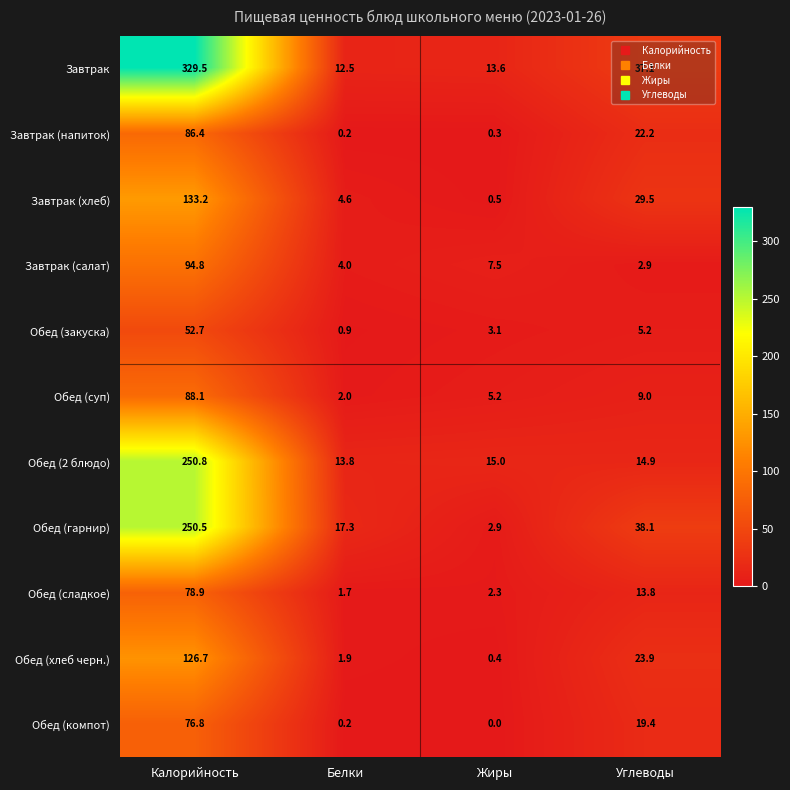

At which label does Обед (гарнир) first exceed 38?

Калорийность